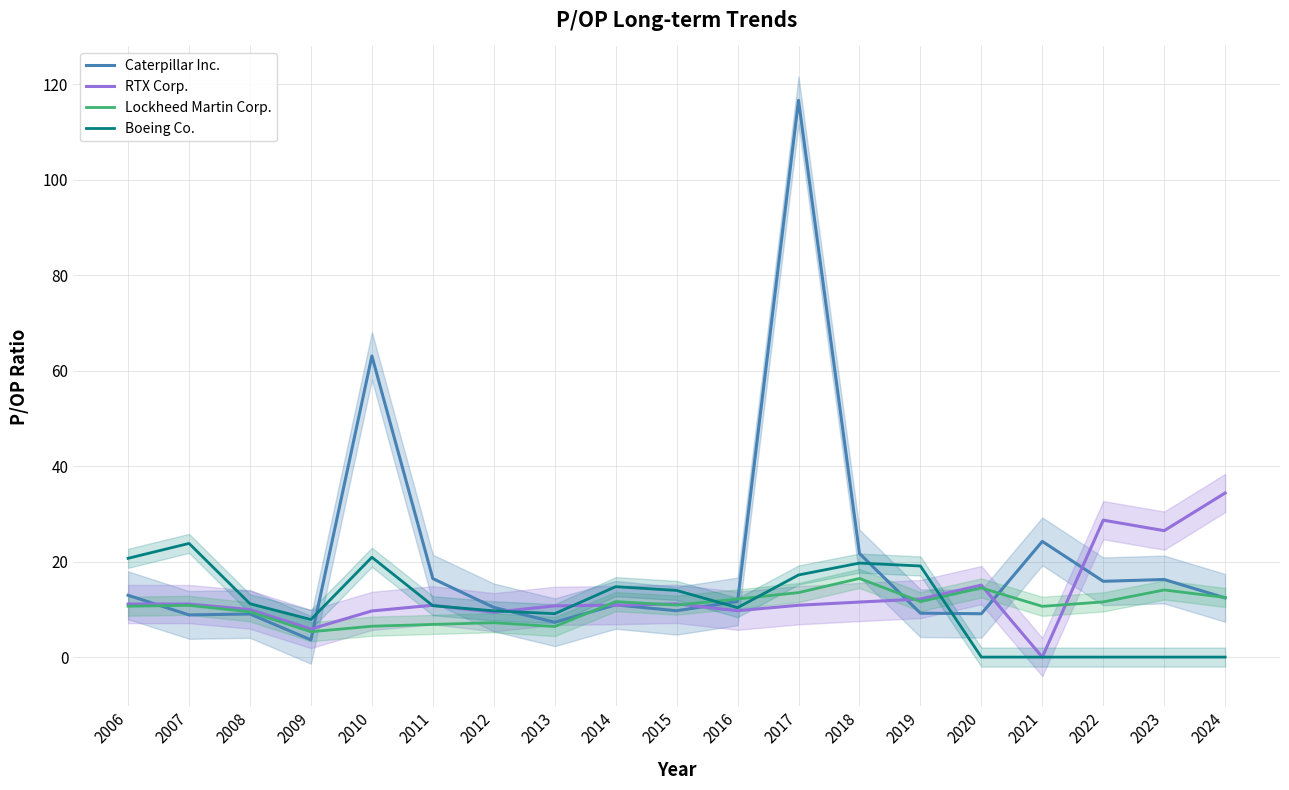

What is the average value of the Caterpillar Inc. series?

20.5